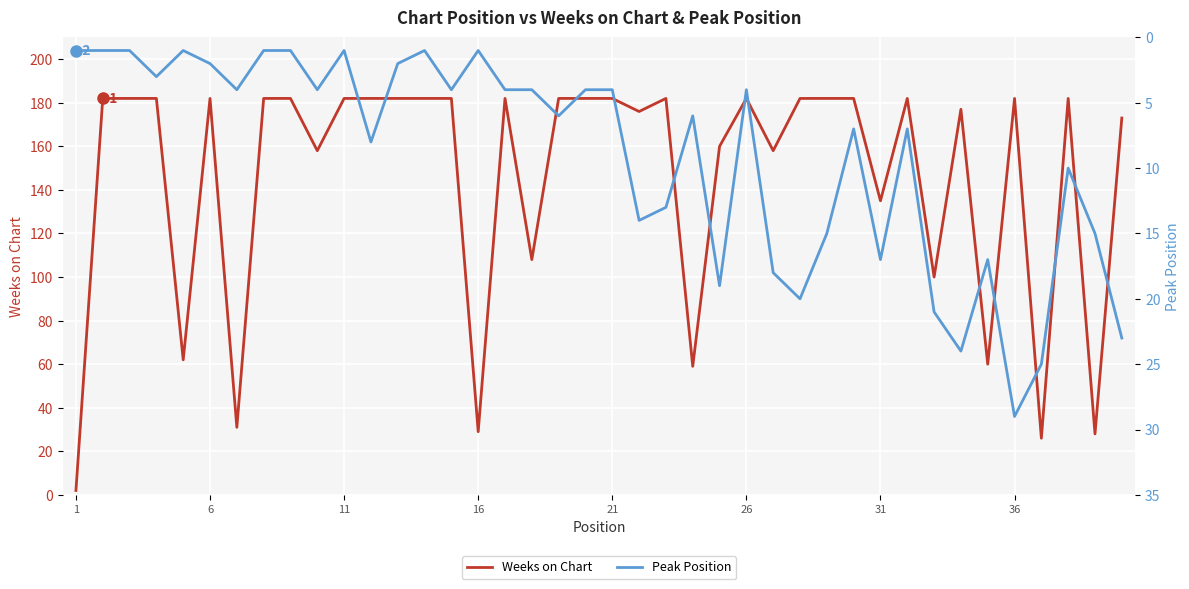

What is the highest value of the Weeks on Chart series?

182